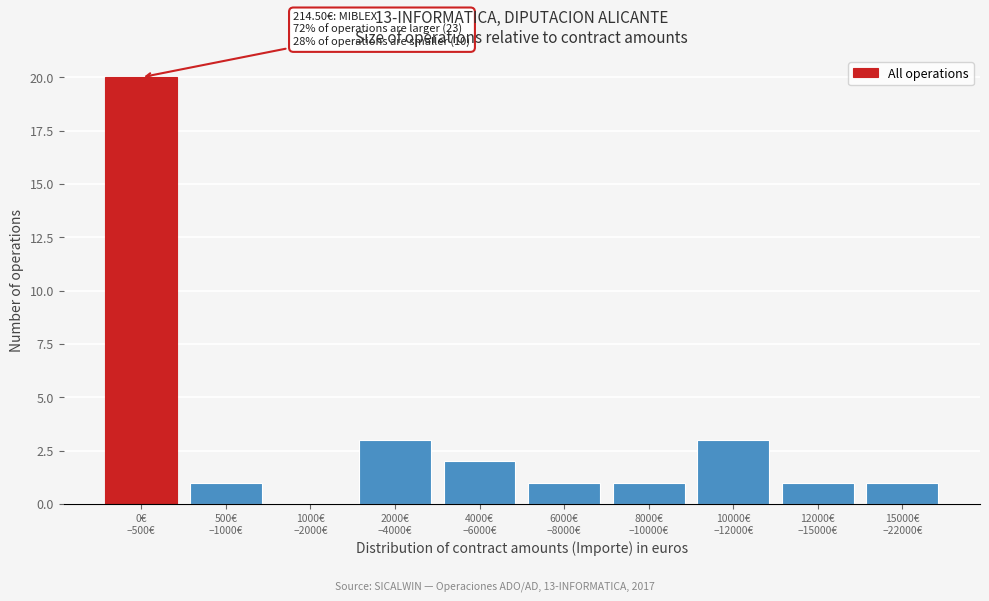

What is the sum of all values?

33